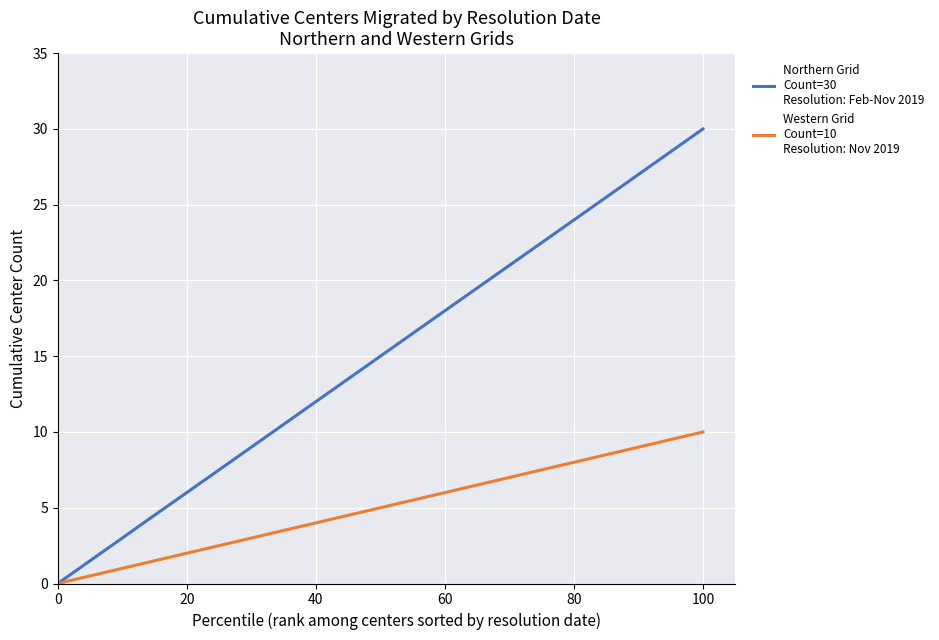

Is the value of Northern Grid - Cumulative Centers at 9 greater than the value of Western Grid - Cumulative Centers at 34?

No